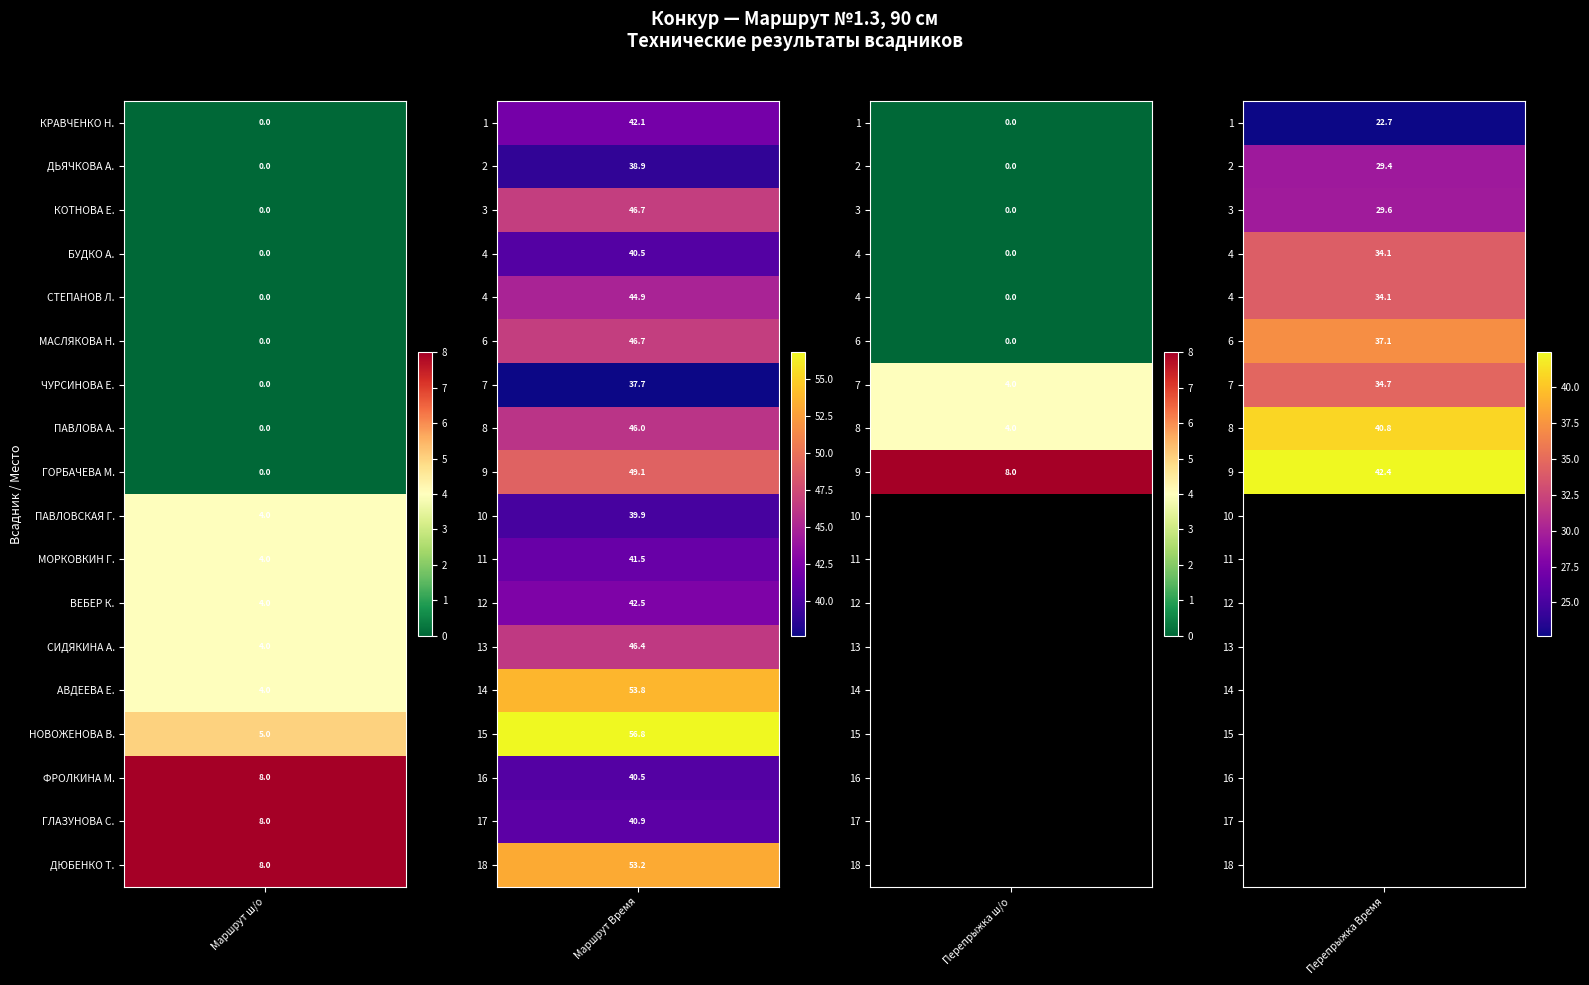

At which category is the sum across all series the highest?

1